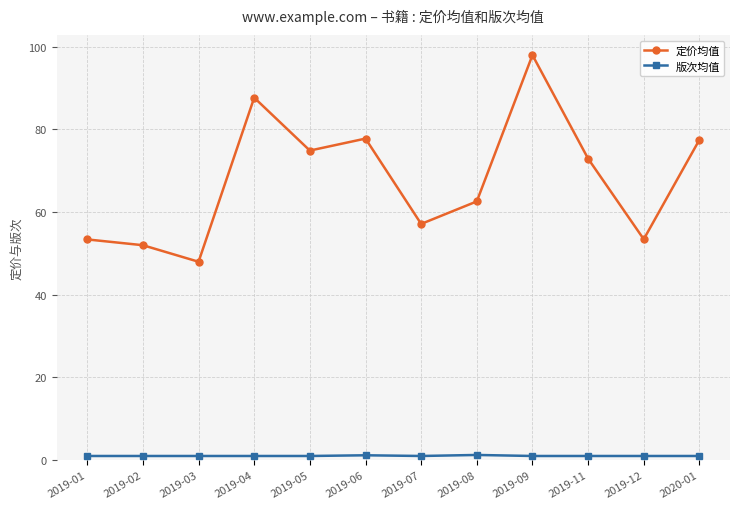

Which series has the widest spread of values?

定价均值